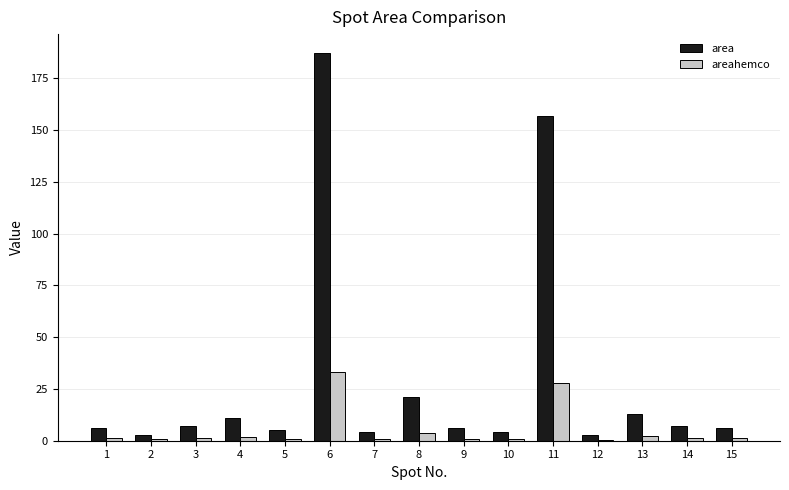

What is the greatest value displayed?

187.0